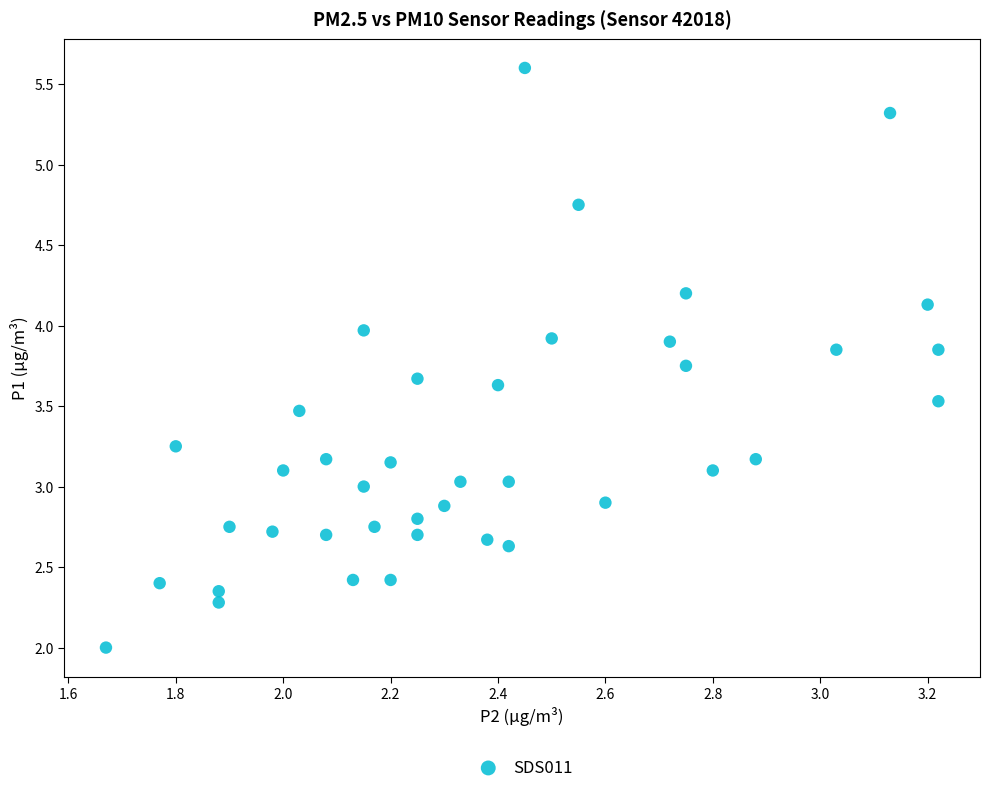

What is the range of X values (max minus min)?

1.6